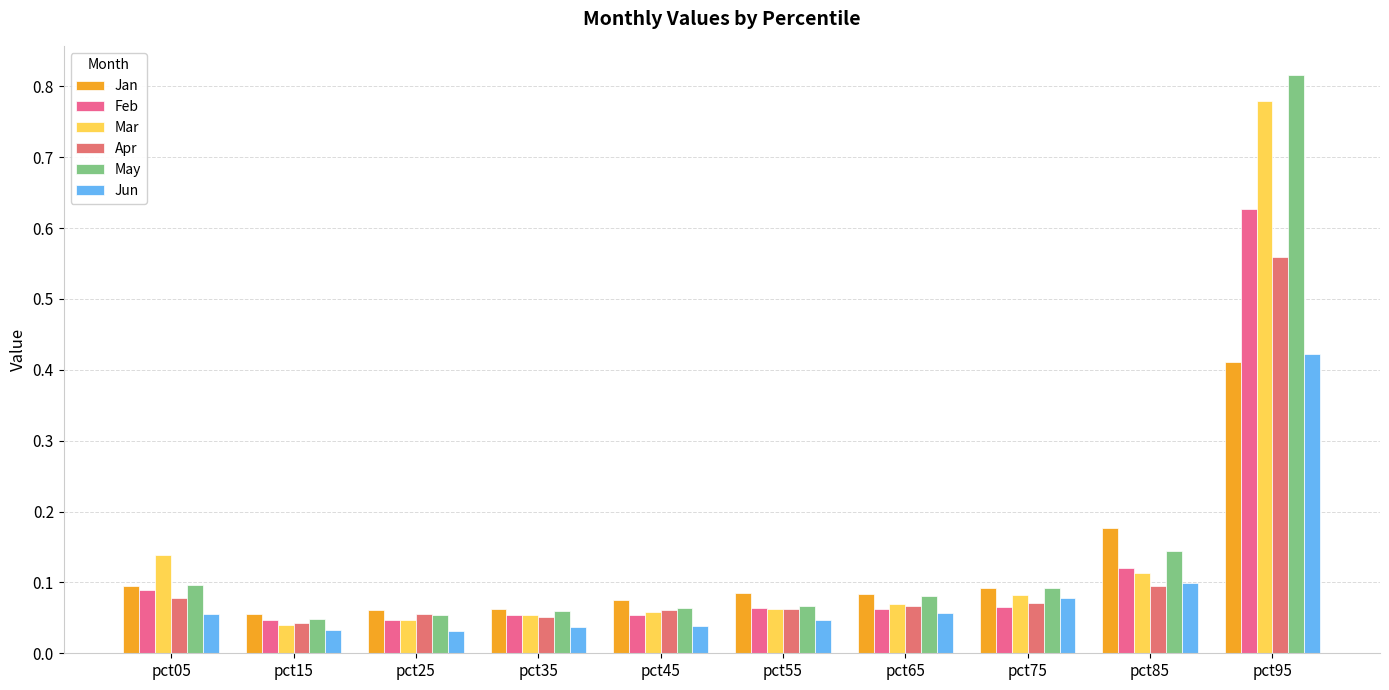

The value of Feb at pct35 is 0.1. True or false?

True